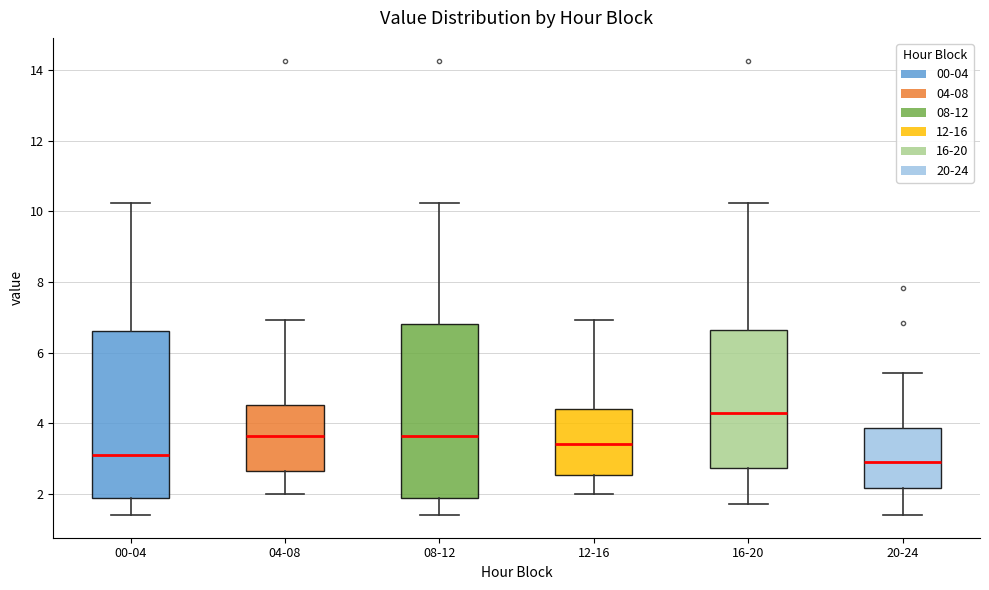

Reading left to right, transcribe this box plot: for each box, give where its median line is, the range the box spans, and where its two whiskers end, as read against the y-axis. The values are not printed on the chart, so give them approximately, as read against the axis.

00-04: median 3.2, box 1.8 to 6.6, whiskers 1.4 to 10.2
04-08: median 3.6, box 2.6 to 4.6, whiskers 2.0 to 7.0
08-12: median 3.6, box 1.8 to 6.8, whiskers 1.4 to 10.2
12-16: median 3.4, box 2.6 to 4.4, whiskers 2.0 to 7.0
16-20: median 4.4, box 2.8 to 6.6, whiskers 1.8 to 10.2
20-24: median 3.0, box 2.2 to 3.8, whiskers 1.4 to 5.4